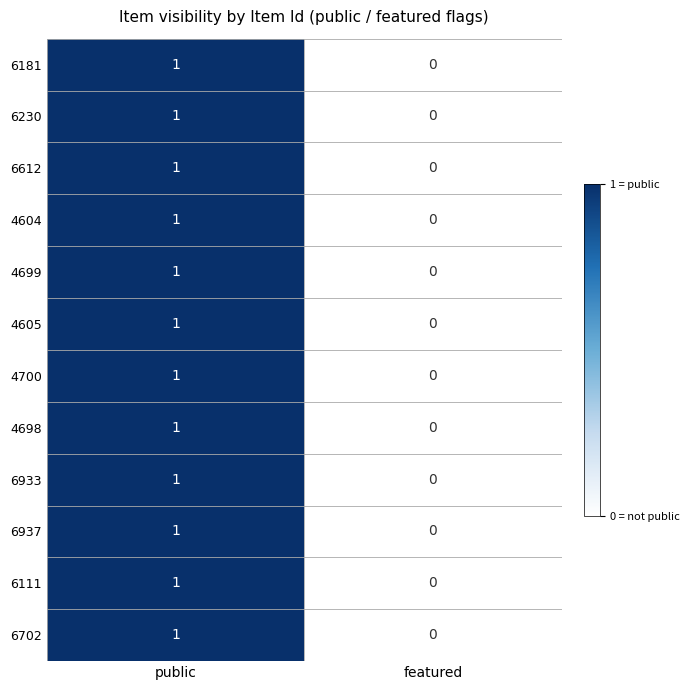

Which category has the highest value in the 4700 series?

public